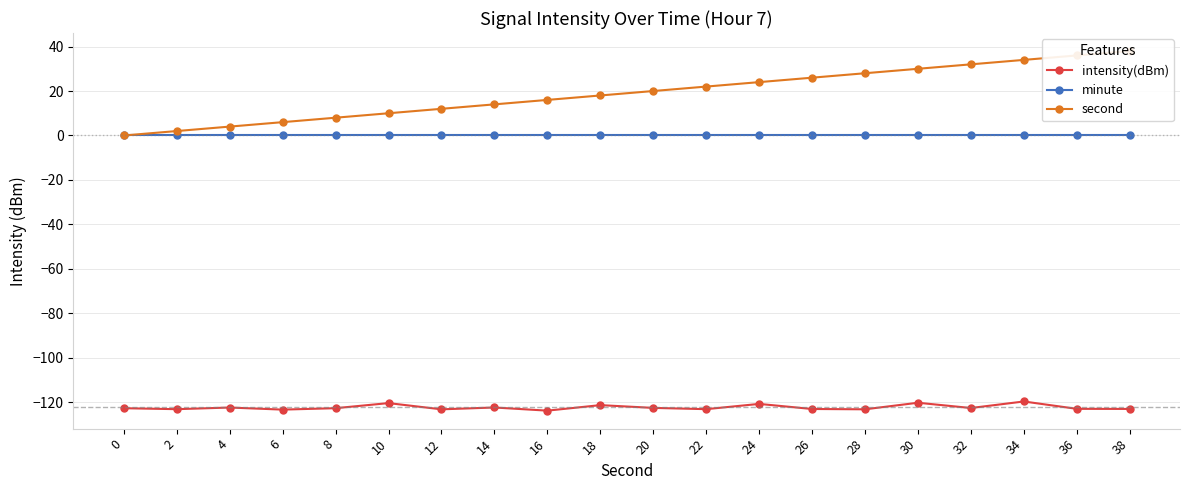

Reading left to right, extract all data points from this chart.

intensity(dBm): 0=-122.7	2=-123.1	4=-122.3	6=-123.3	8=-122.6	10=-120.4	12=-123.2	14=-122.3	16=-123.7	18=-121.3	20=-122.5	22=-123.1	24=-120.7	26=-123.0	28=-123.1	30=-120.2	32=-122.6	34=-119.6	36=-122.9	38=-123.0
minute: 0=0.0	2=0.0	4=0.0	6=0.0	8=0.0	10=0.0	12=0.0	14=0.0	16=0.0	18=0.0	20=0.0	22=0.0	24=0.0	26=0.0	28=0.0	30=0.0	32=0.0	34=0.0	36=0.0	38=0.0
second: 0=0.0	2=2.0	4=4.0	6=6.0	8=8.0	10=10.0	12=12.0	14=14.0	16=16.0	18=18.0	20=20.0	22=22.0	24=24.0	26=26.0	28=28.0	30=30.0	32=32.0	34=34.0	36=36.0	38=38.0